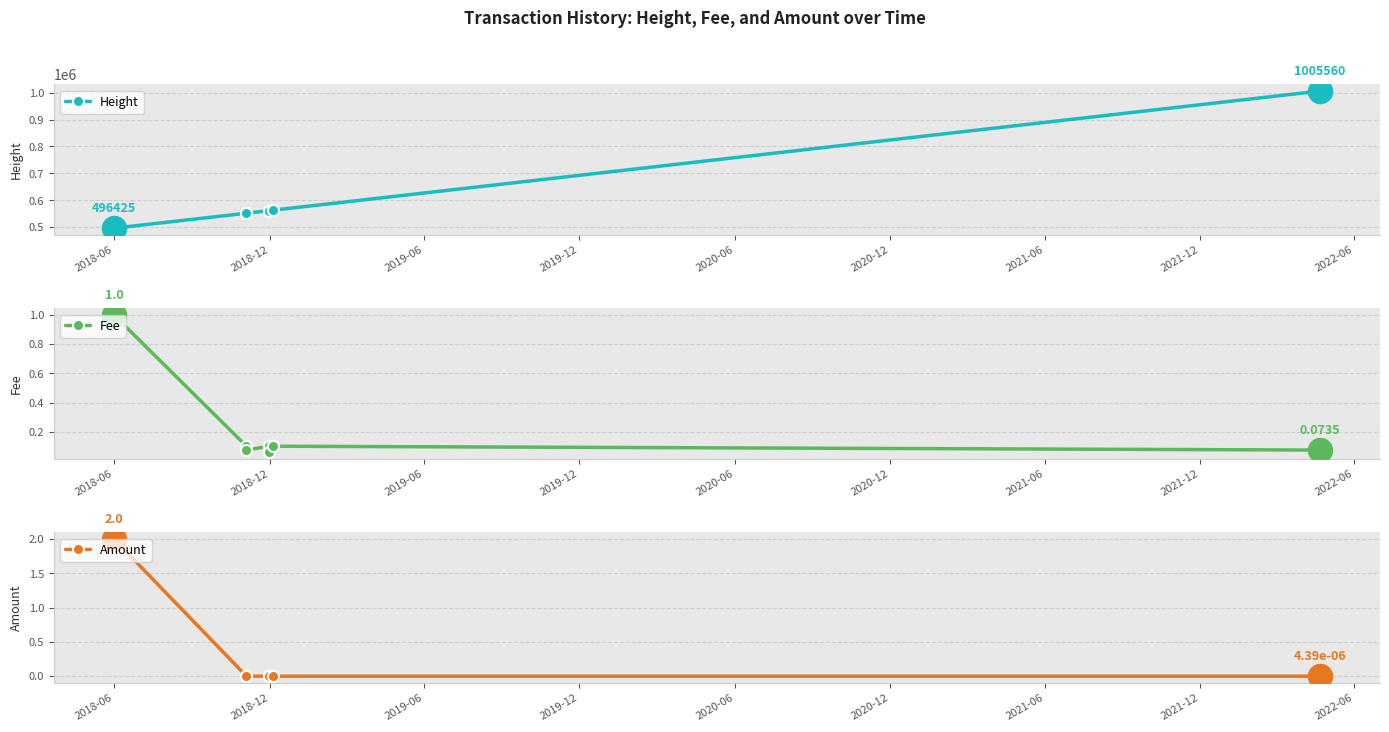

What are all the series names shown in the legend?

Height, Fee, Amount